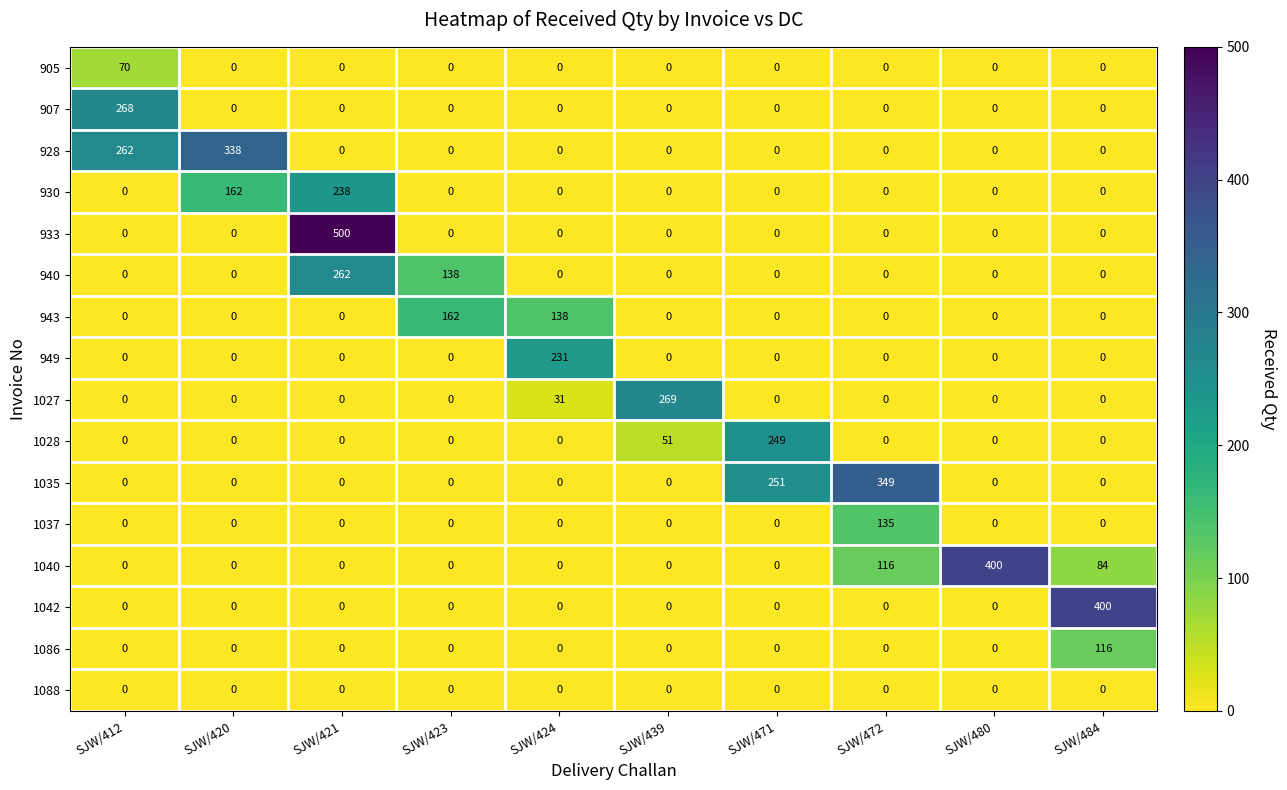

True or false: 1037 has a value of -58 at SJW/439.

False